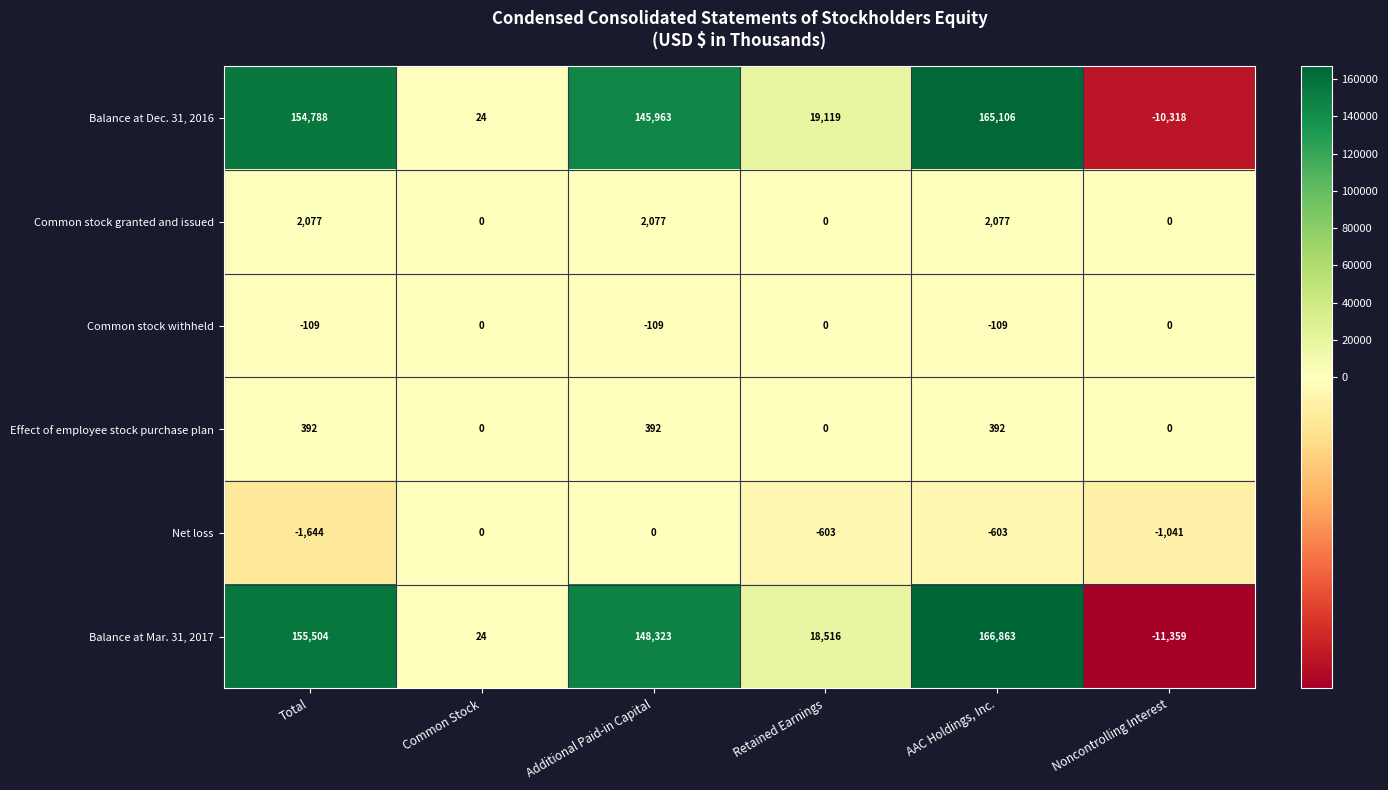

Which series has the largest total across all categories?

Balance at Mar. 31, 2017